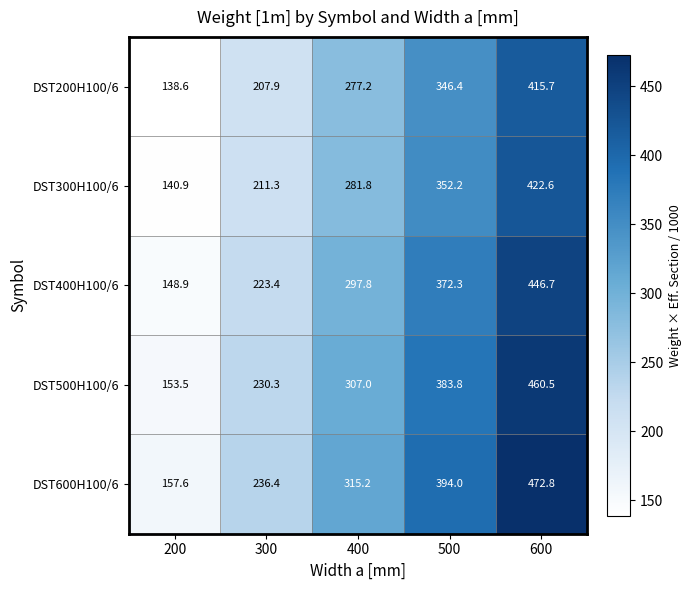

What is the difference between the DST200H100/6 values at 500 and 300?

138.5